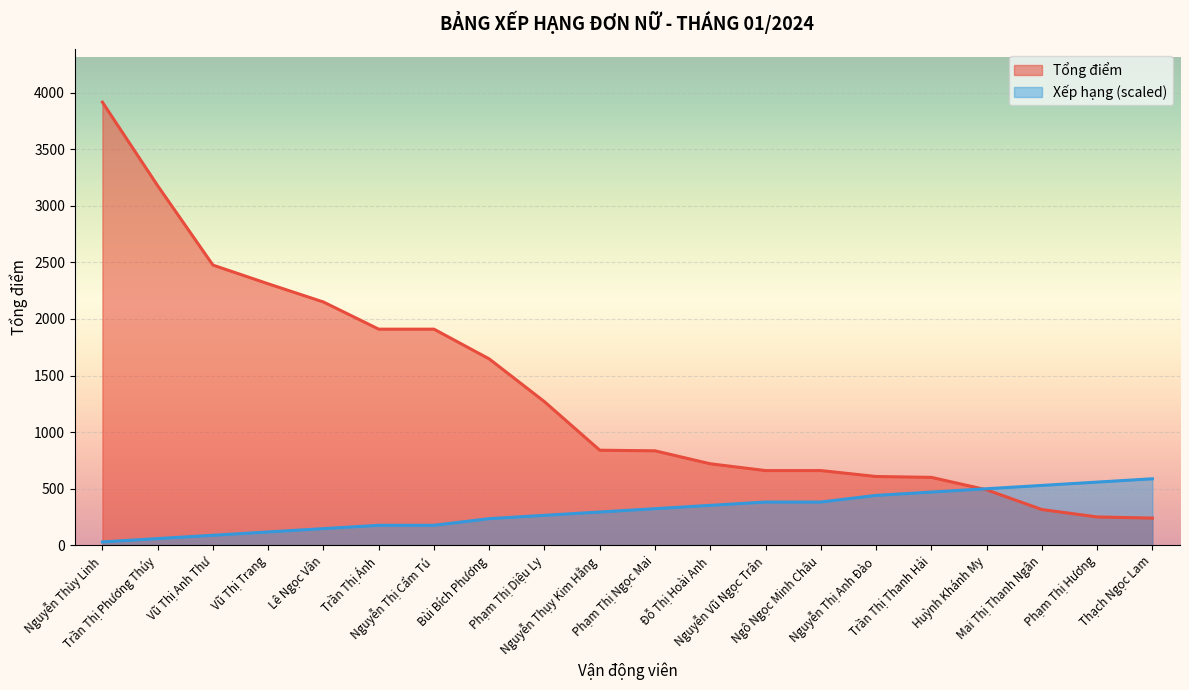

True or false: Xếp hạng has more than 0 interior local peaks.

False